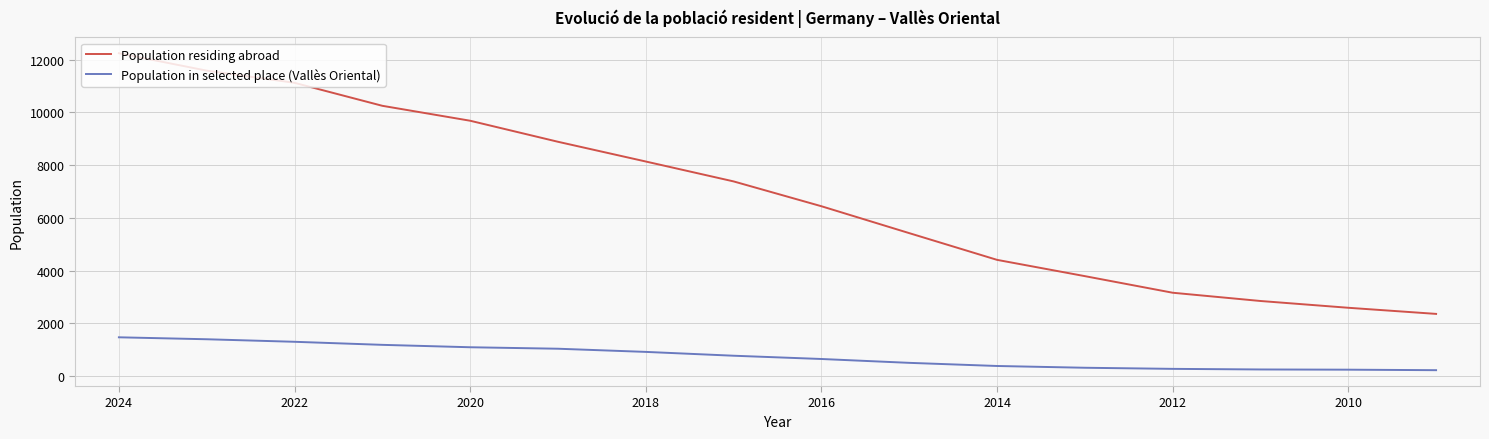

Reading left to right, extract all data points from this chart.

Population residing abroad: 12240	11581	11119	10248	9682	8885	8137	7383	6442	5423	4410	3793	3164	2851	2594	2362
Population in selected place (Vallès Oriental): 1475	1401	1305	1189	1098	1042	922	777	653	507	388	321	279	256	248	229